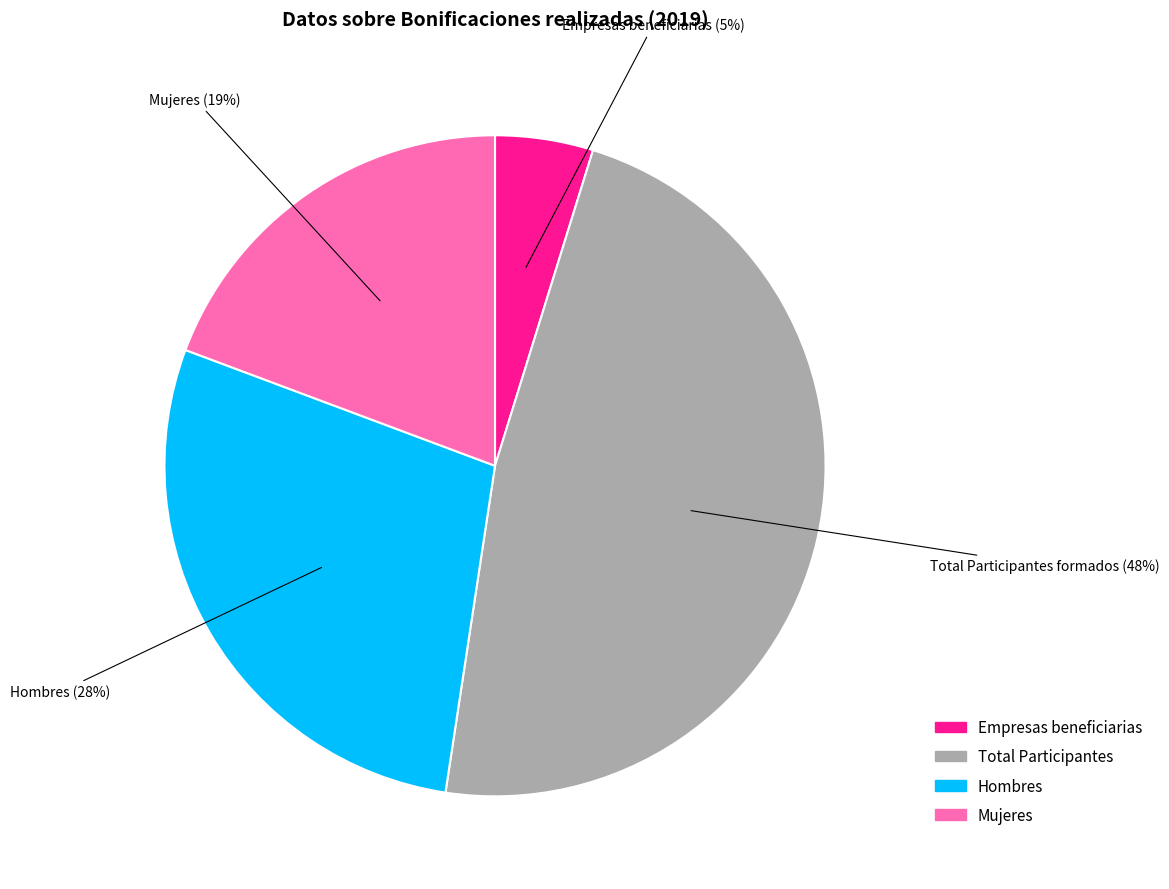

How many slices are in this pie chart?

4